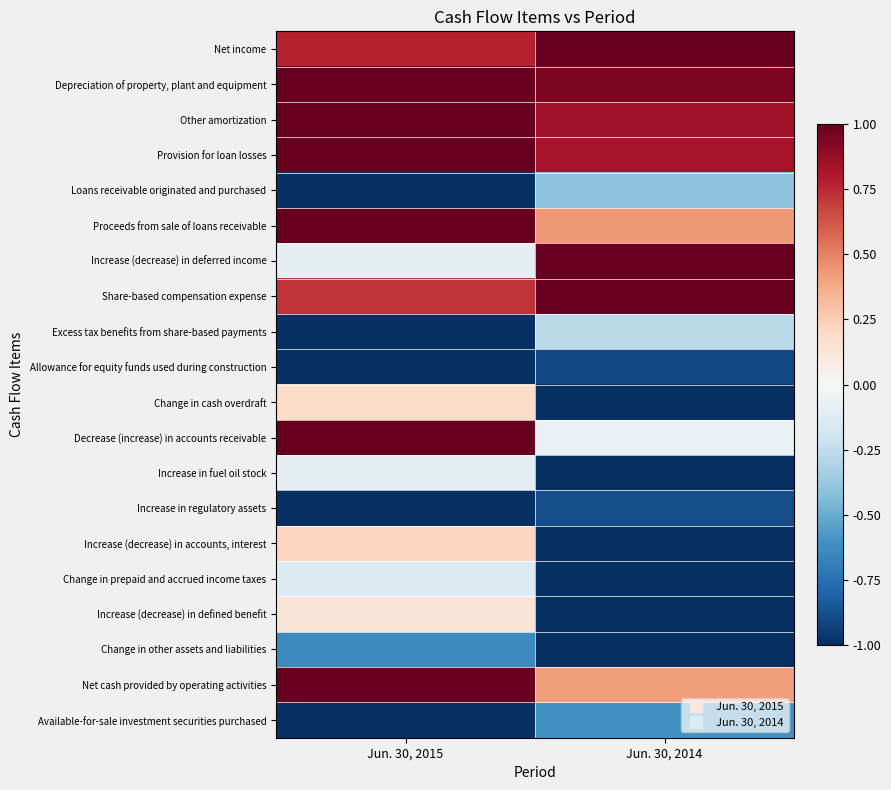

Reading left to right, extract all data points from this chart.

Net income: Jun. 30, 2015=0.8	Jun. 30, 2014=1.0
Depreciation of property, plant and equipment: Jun. 30, 2015=1.0	Jun. 30, 2014=0.9
Other amortization: Jun. 30, 2015=1.0	Jun. 30, 2014=0.8
Provision for loan losses: Jun. 30, 2015=1.0	Jun. 30, 2014=0.8
Loans receivable originated and purchased: Jun. 30, 2015=-1.0	Jun. 30, 2014=-0.4
Proceeds from sale of loans receivable: Jun. 30, 2015=1.0	Jun. 30, 2014=0.4
Increase (decrease) in deferred income: Jun. 30, 2015=-0.1	Jun. 30, 2014=1.0
Share-based compensation expense: Jun. 30, 2015=0.7	Jun. 30, 2014=1.0
Excess tax benefits from share-based payments: Jun. 30, 2015=-1.0	Jun. 30, 2014=-0.3
Allowance for equity funds used during construction: Jun. 30, 2015=-1.0	Jun. 30, 2014=-0.9
Change in cash overdraft: Jun. 30, 2015=0.2	Jun. 30, 2014=-1.0
Decrease (increase) in accounts receivable: Jun. 30, 2015=1.0	Jun. 30, 2014=-0.1
Increase in fuel oil stock: Jun. 30, 2015=-0.1	Jun. 30, 2014=-1.0
Increase in regulatory assets: Jun. 30, 2015=-1.0	Jun. 30, 2014=-0.9
Increase (decrease) in accounts, interest: Jun. 30, 2015=0.2	Jun. 30, 2014=-1.0
Change in prepaid and accrued income taxes: Jun. 30, 2015=-0.1	Jun. 30, 2014=-1.0
Increase (decrease) in defined benefit: Jun. 30, 2015=0.1	Jun. 30, 2014=-1.0
Change in other assets and liabilities: Jun. 30, 2015=-0.6	Jun. 30, 2014=-1.0
Net cash provided by operating activities: Jun. 30, 2015=1.0	Jun. 30, 2014=0.4
Available-for-sale investment securities purchased: Jun. 30, 2015=-1.0	Jun. 30, 2014=-0.6